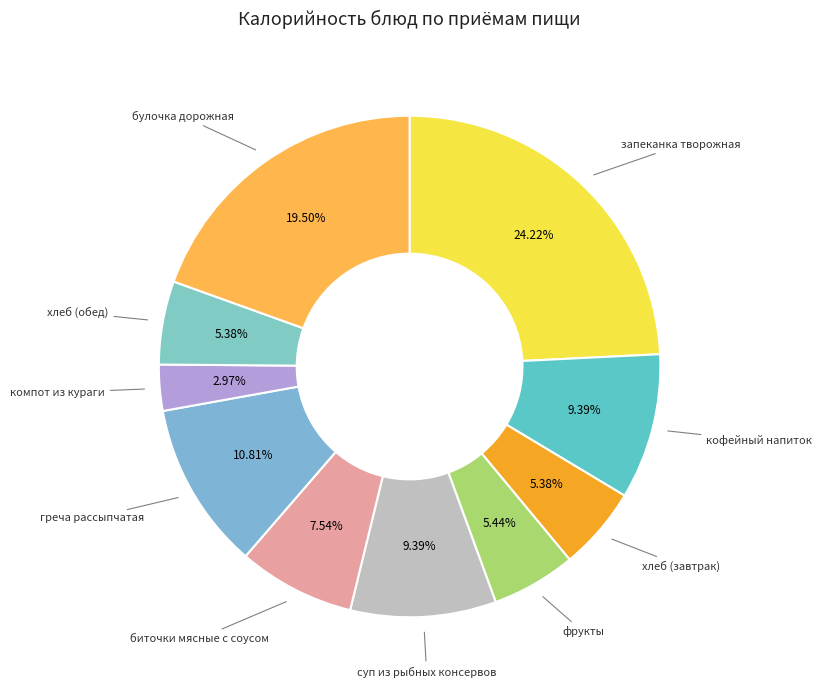

To the nearest percent, what is the difference between the largest and smallest slice percentages?

21%